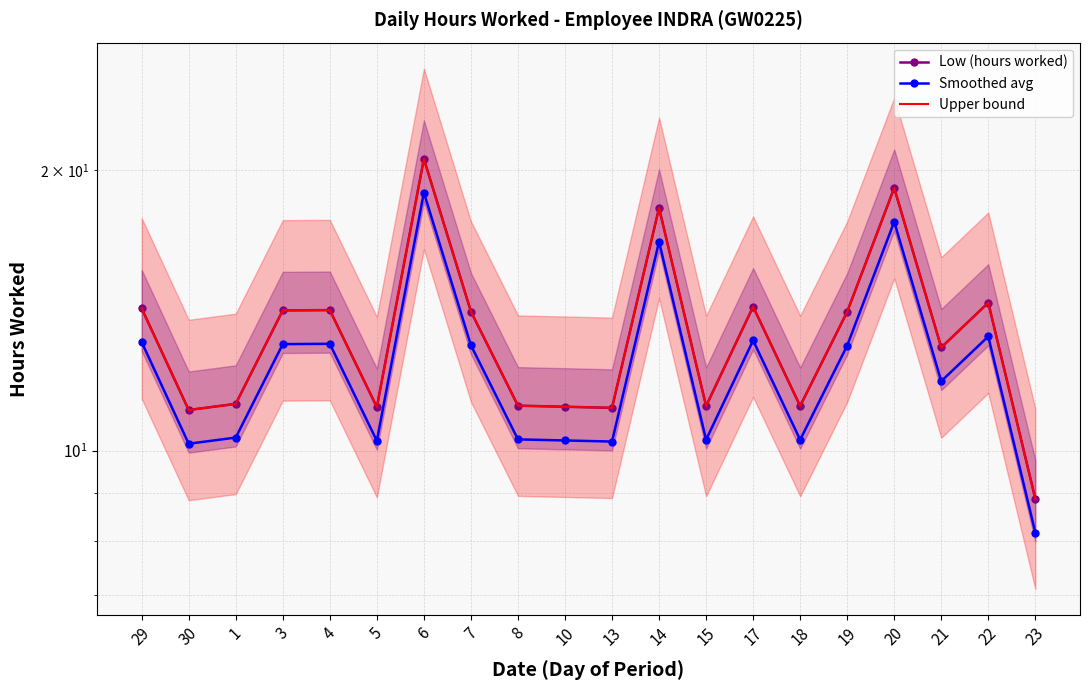

How many lines are shown in the chart?

3